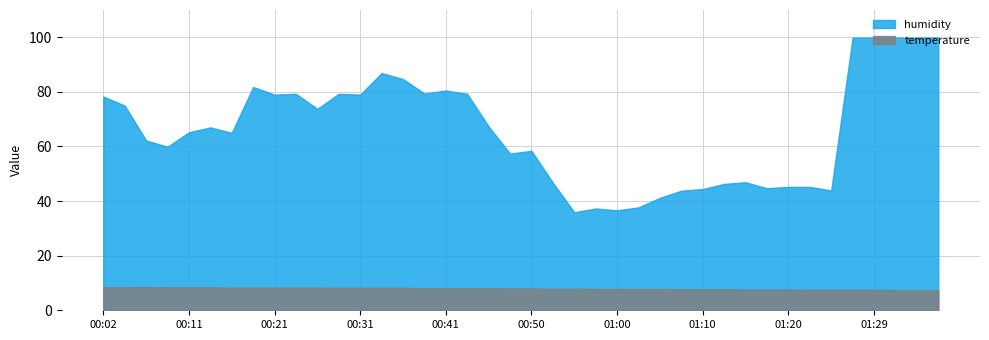

What position from the left is 01:37?

9